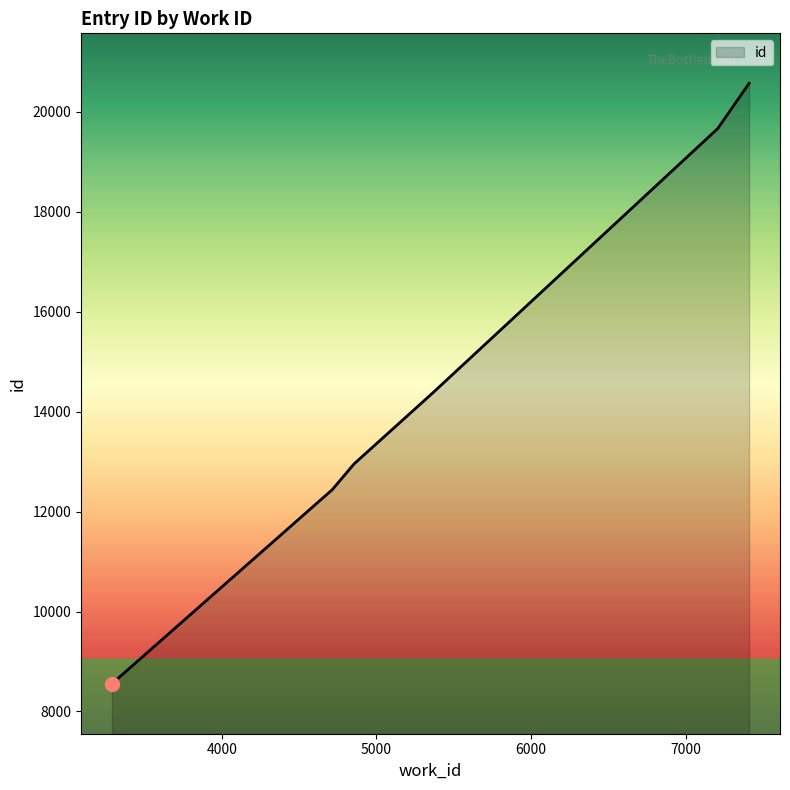

What is the average value?

16724